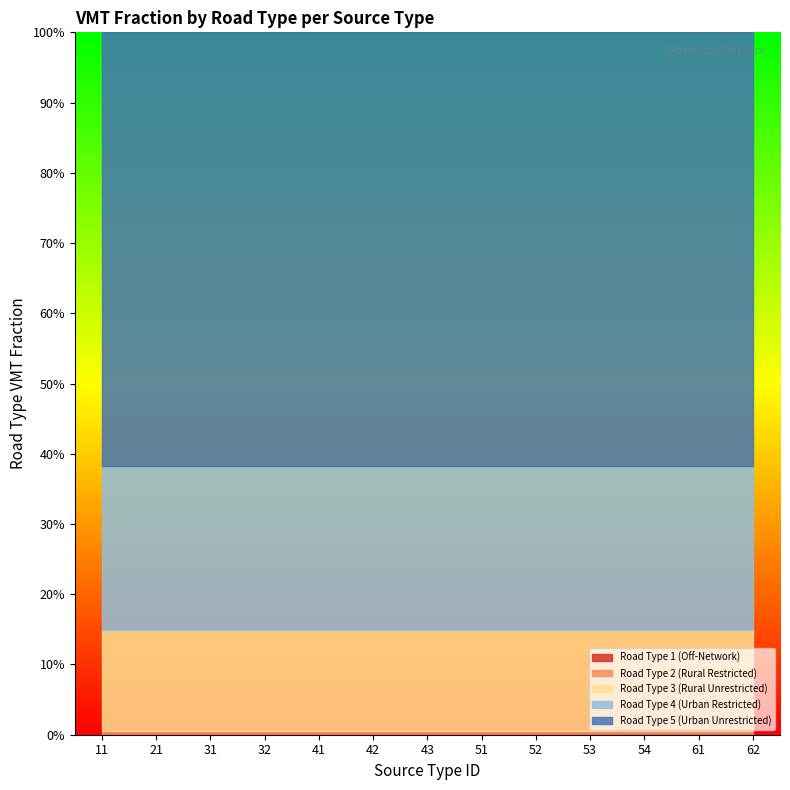

Reading left to right, what are all the values shown in this chart?

Road Type 1 (Off-Network): 11=0.0	21=0.0	31=0.0	32=0.0	41=0.0	42=0.0	43=0.0	51=0.0	52=0.0	53=0.0	54=0.0	61=0.0	62=0.0
Road Type 2 (Rural Restricted): 11=0.0	21=0.0	31=0.0	32=0.0	41=0.0	42=0.0	43=0.0	51=0.0	52=0.0	53=0.0	54=0.0	61=0.0	62=0.0
Road Type 3 (Rural Unrestricted): 11=0.1	21=0.1	31=0.1	32=0.1	41=0.1	42=0.1	43=0.1	51=0.1	52=0.1	53=0.1	54=0.1	61=0.1	62=0.1
Road Type 4 (Urban Restricted): 11=0.2	21=0.2	31=0.2	32=0.2	41=0.2	42=0.2	43=0.2	51=0.2	52=0.2	53=0.2	54=0.2	61=0.2	62=0.2
Road Type 5 (Urban Unrestricted): 11=0.6	21=0.6	31=0.6	32=0.6	41=0.6	42=0.6	43=0.6	51=0.6	52=0.6	53=0.6	54=0.6	61=0.6	62=0.6